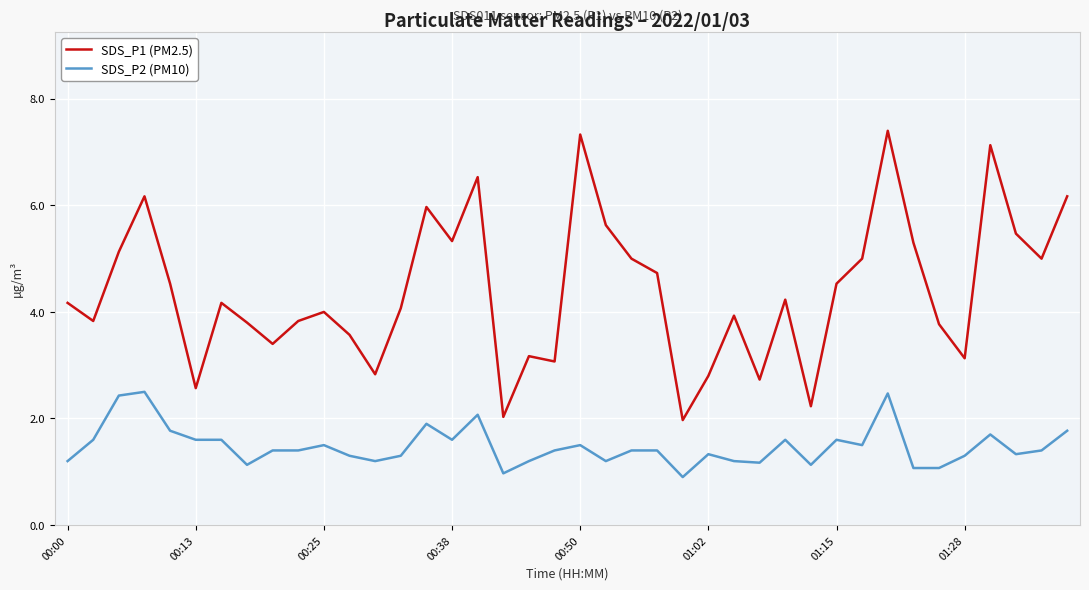

True or false: SDS_P1 (PM2.5) and SDS_P2 (PM10) cross at least once.

False